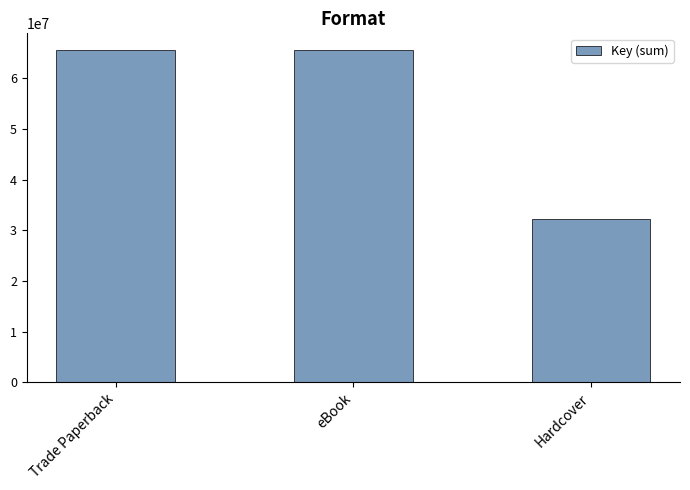

How many categories are shown in the chart?

3